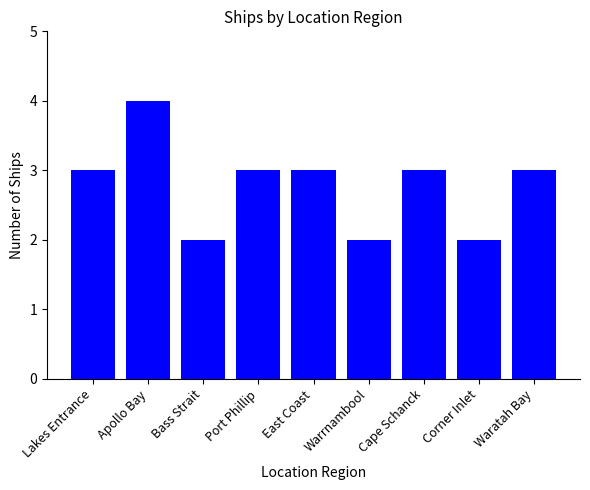

Does the chart contain stacked bars?

No